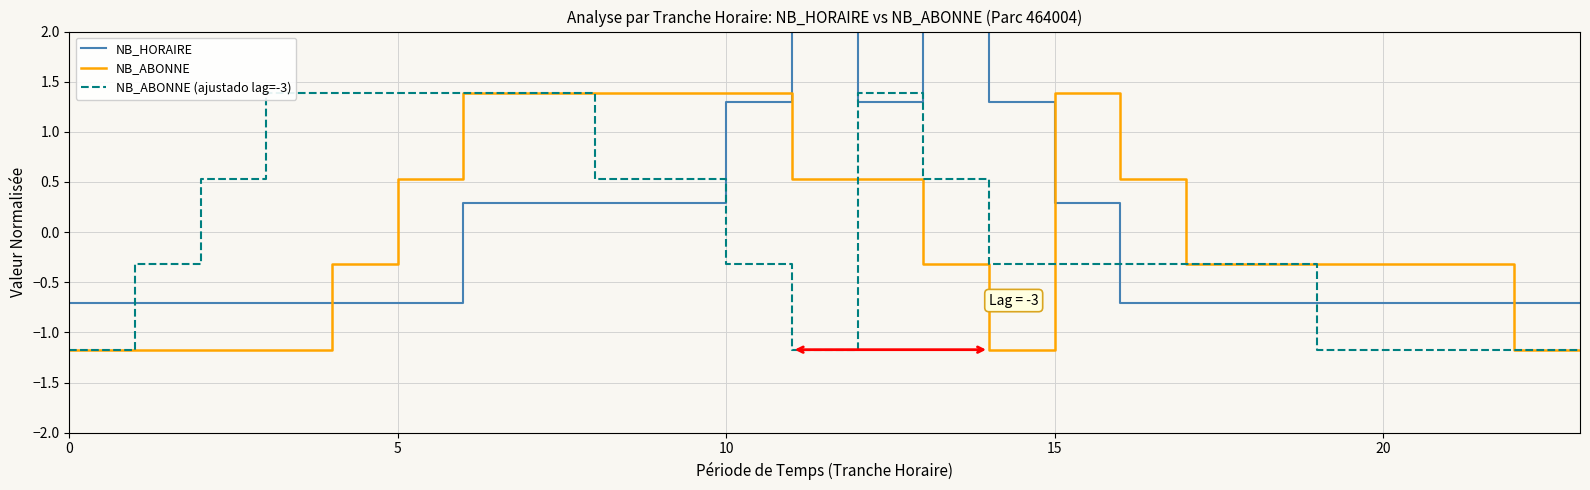

Does the chart display data point markers on the line(s)?

No